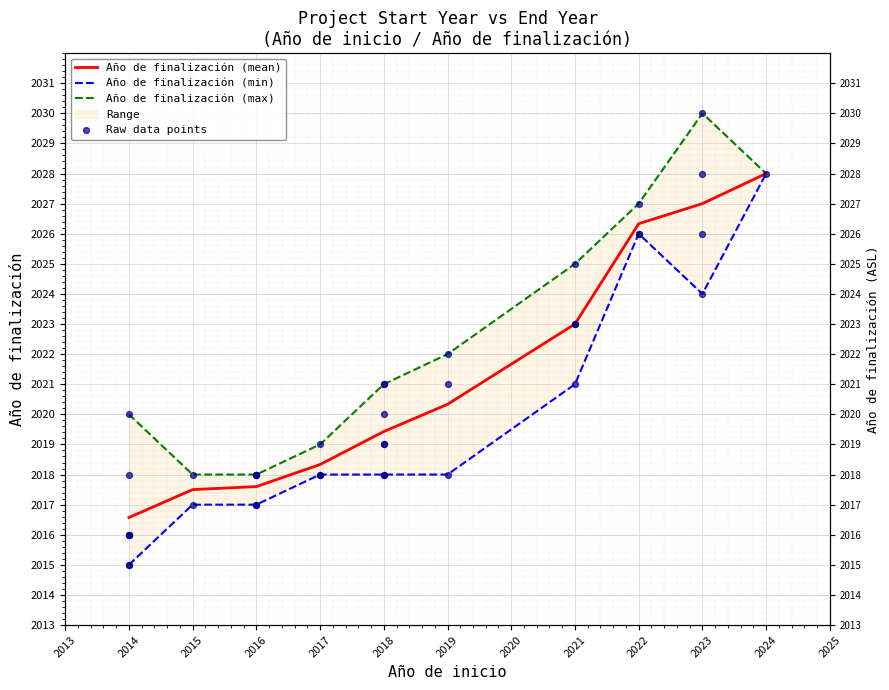

What is the change in value from 2022 to 2024?

+2